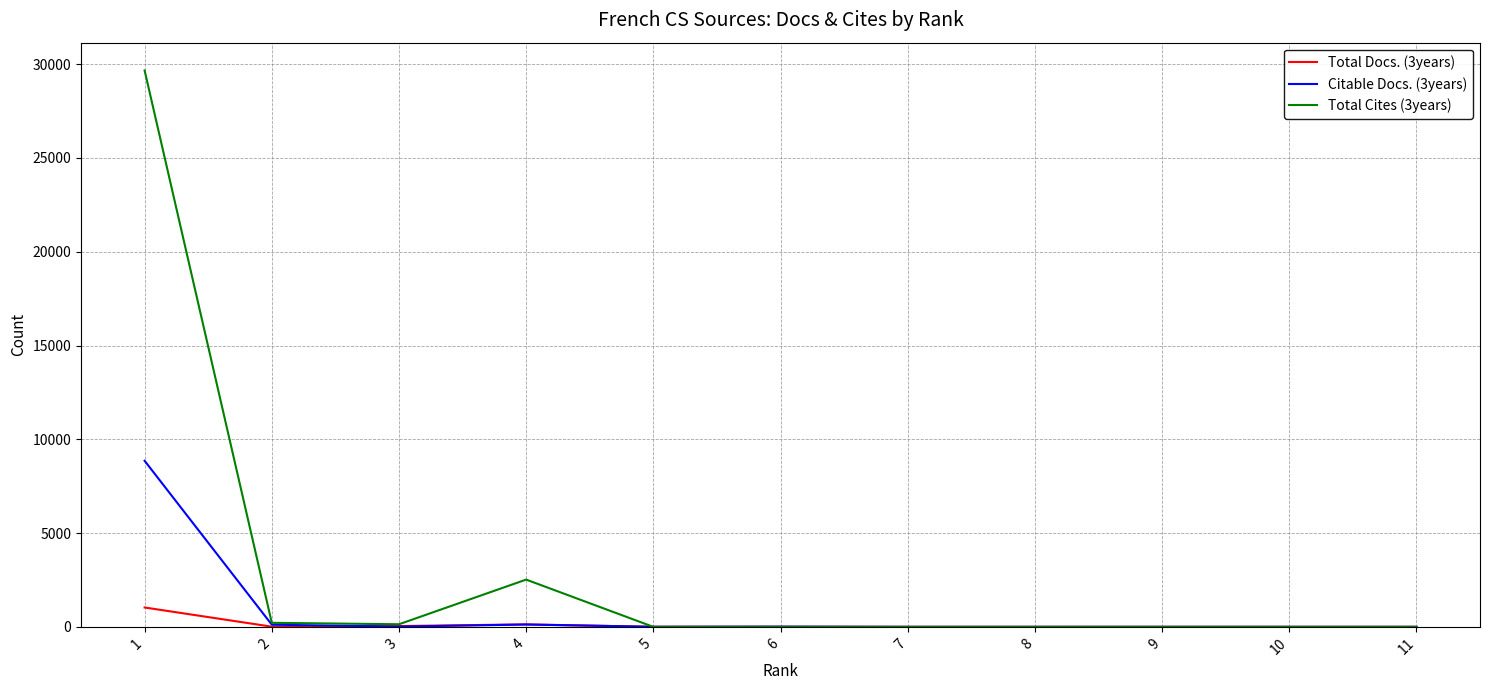

True or false: Total Cites (3years) has a value of -9234 at 9.

False